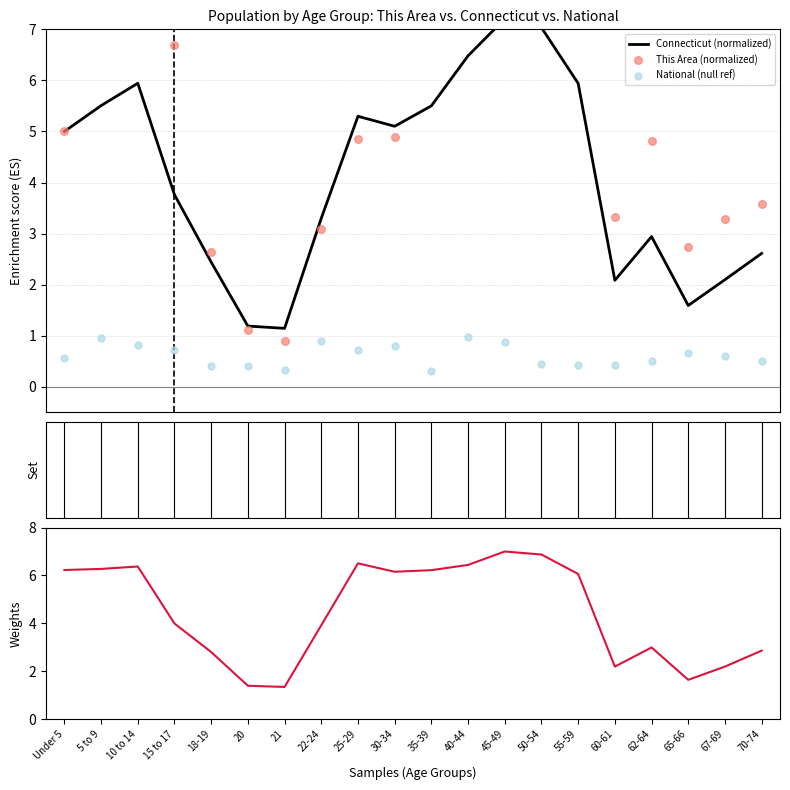

What is the total value across all series at 67-69?

8.2